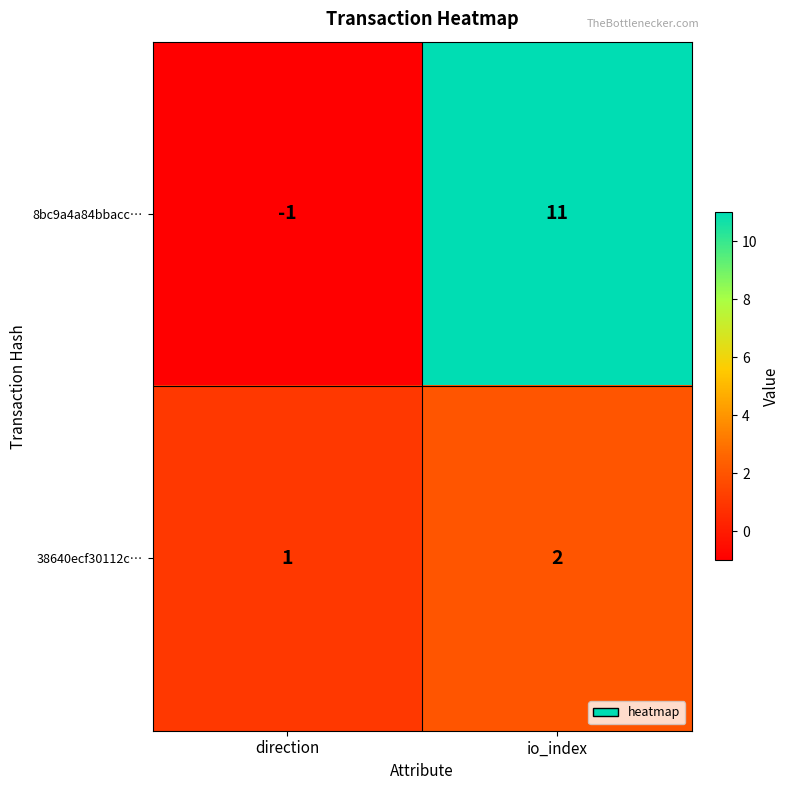

What is the smallest value displayed?

-1